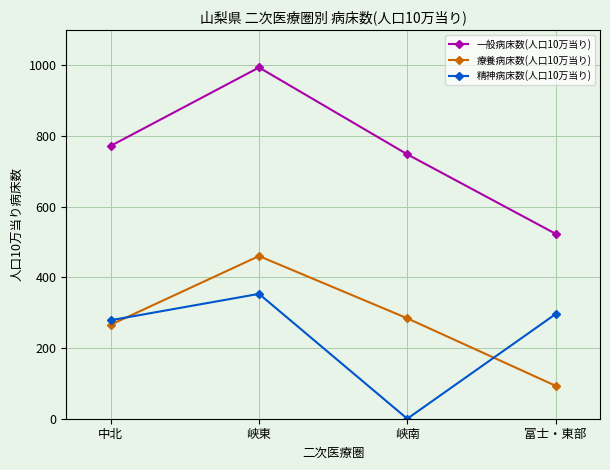

What is the approximate value of 療養病床数(人口10万当り) at 峡南?

284.2